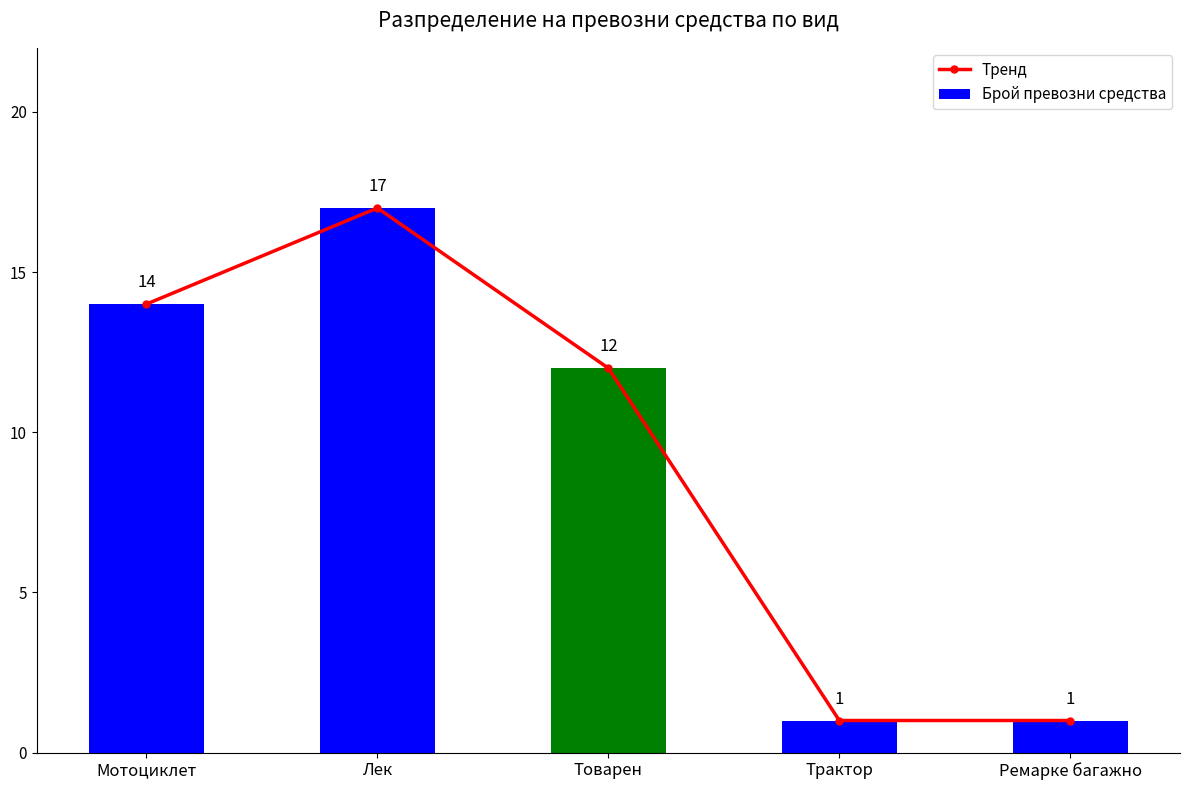

Rank the series at Трактор from highest to lowest value.

Тренд, Брой превозни средства